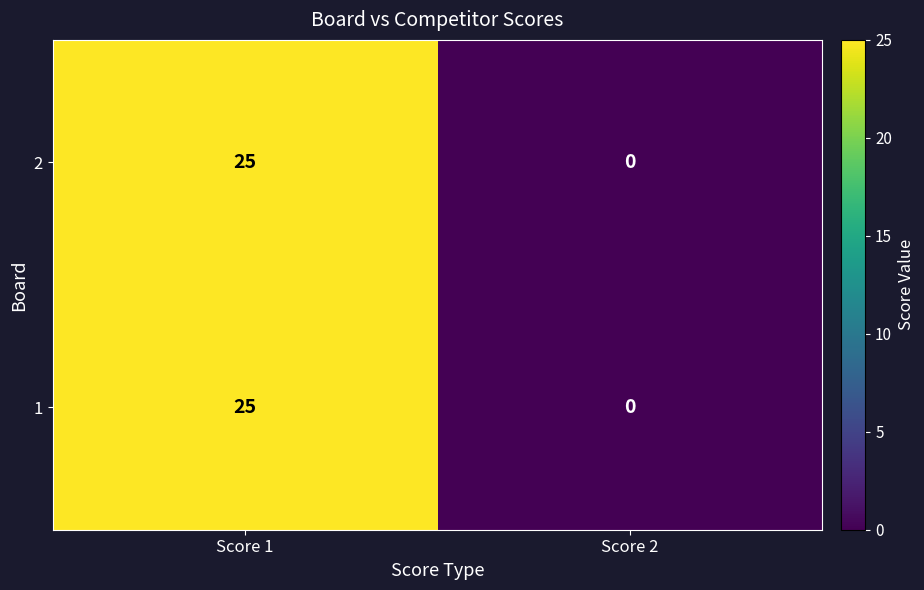

The value of 1 at Score 2 is -15. True or false?

False